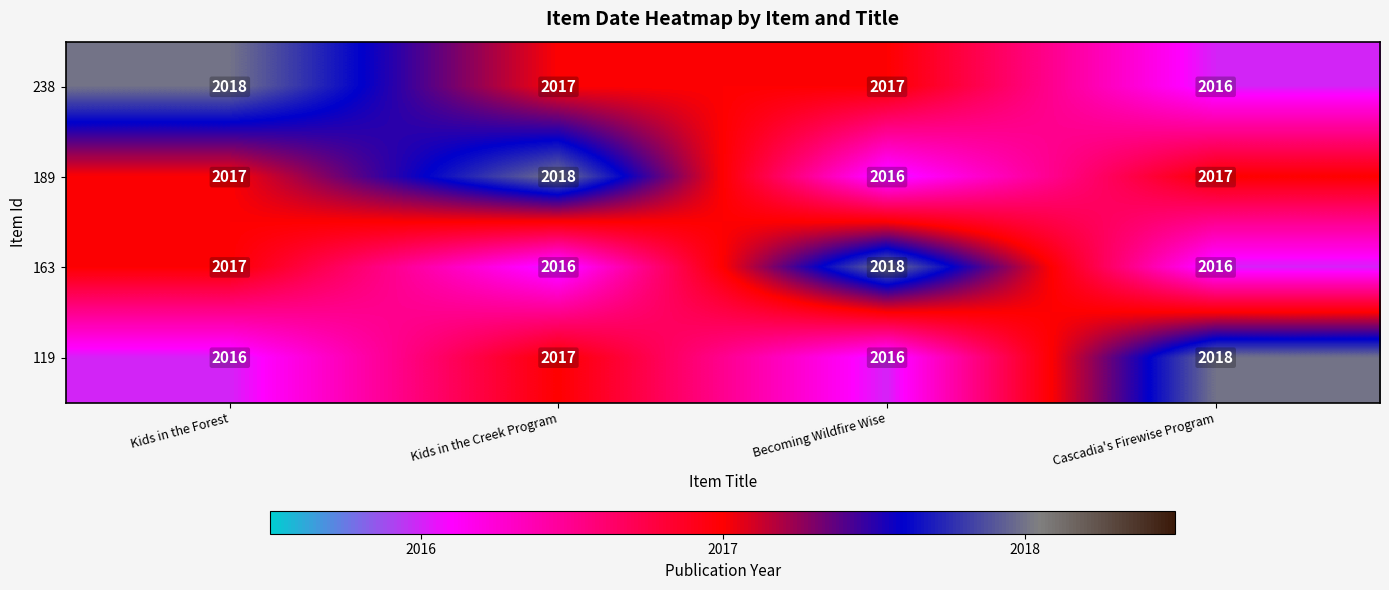

True or false: 189 has a value of 954 at Kids in the Creek Program.

False